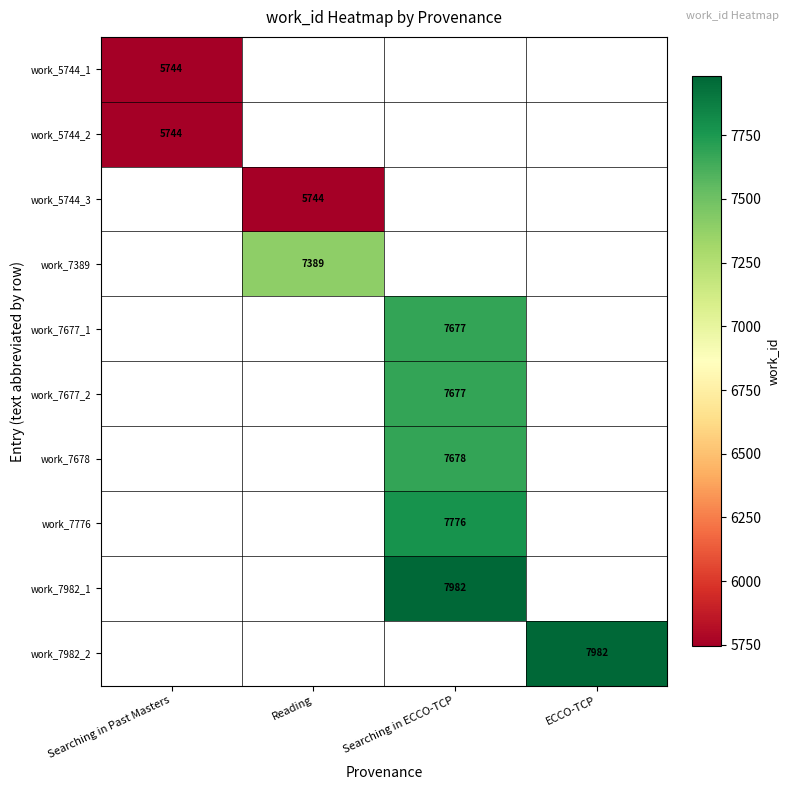

True or false: work_7677_1 has a value of 7677 at Searching in ECCO-TCP.

True